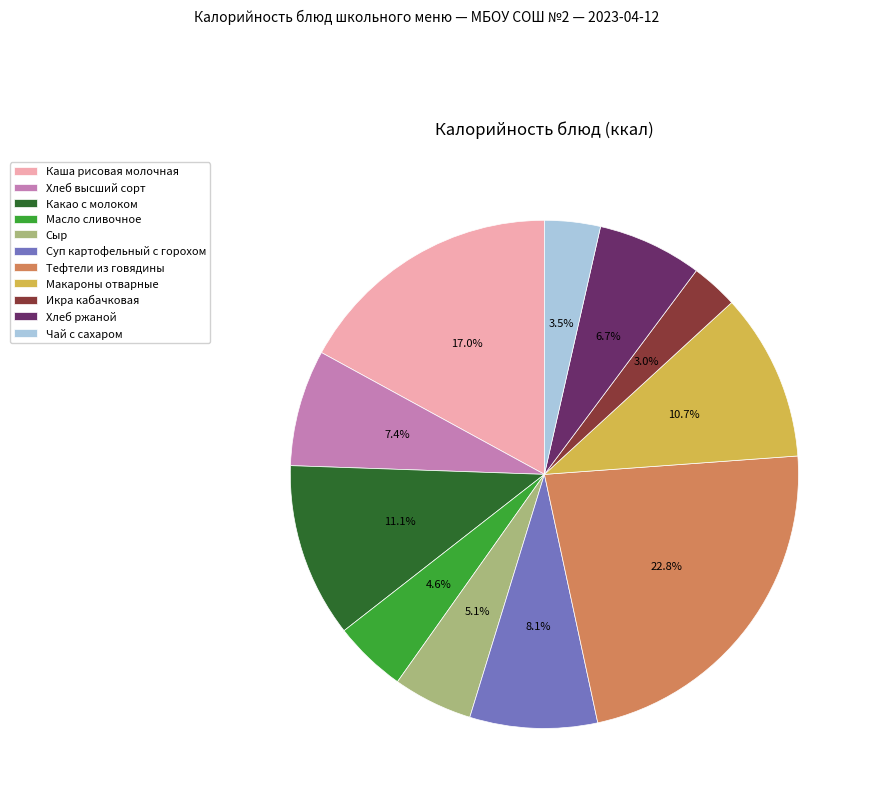

Does Тефтели из говядины account for over 50% of the chart?

No